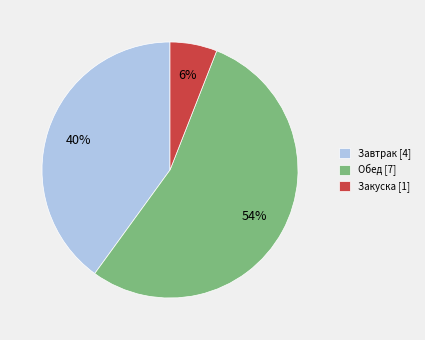

To the nearest percent, what percentage of the pie is Обед [7]?

54%